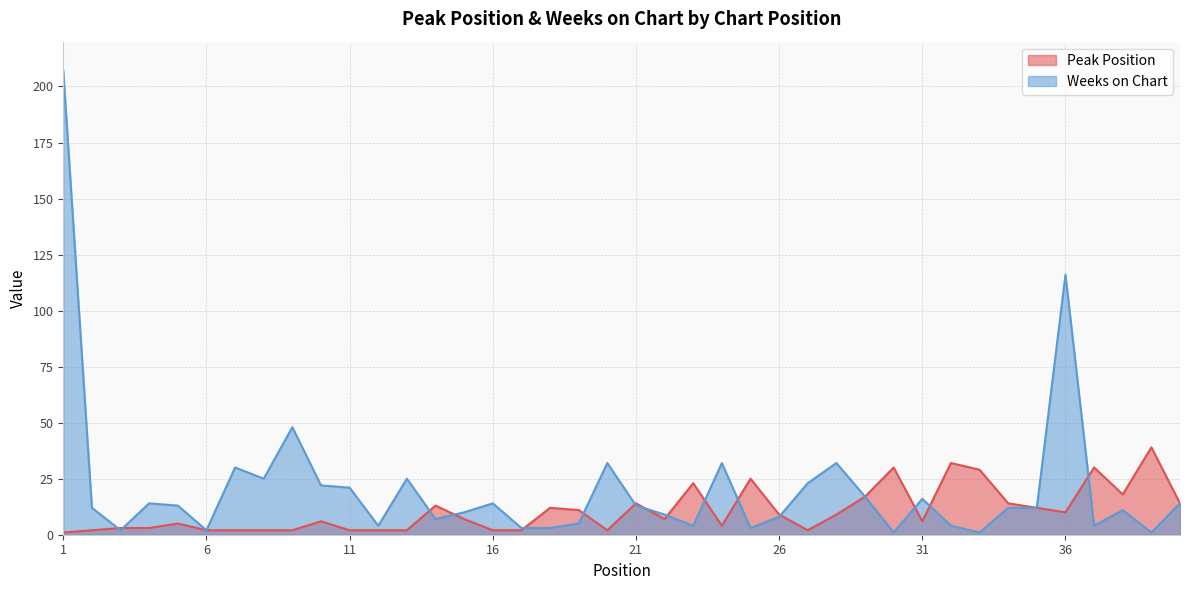

What is the average value of the Peak Position series?

11